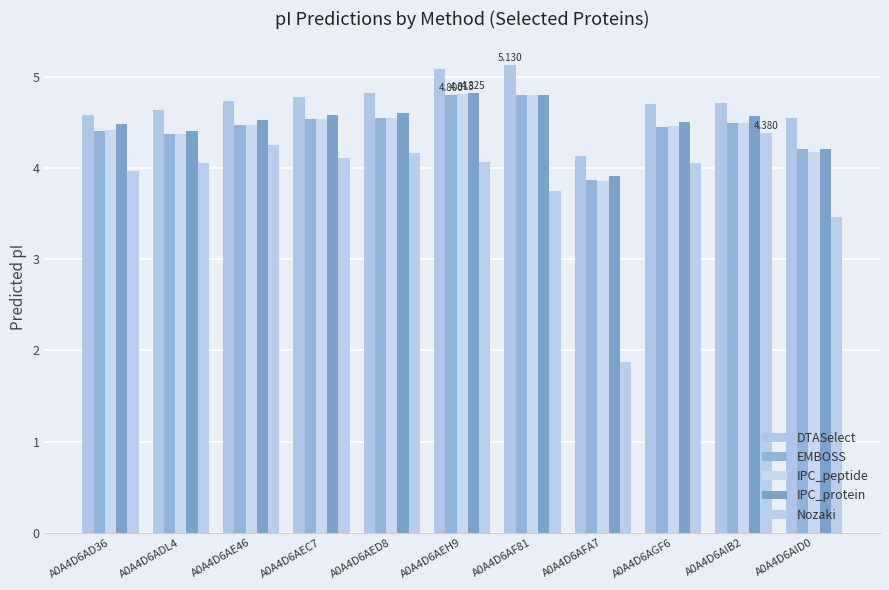

What is the sum of the IPC_protein values at A0A4D6ADL4 and A0A4D6AGF6?

8.9